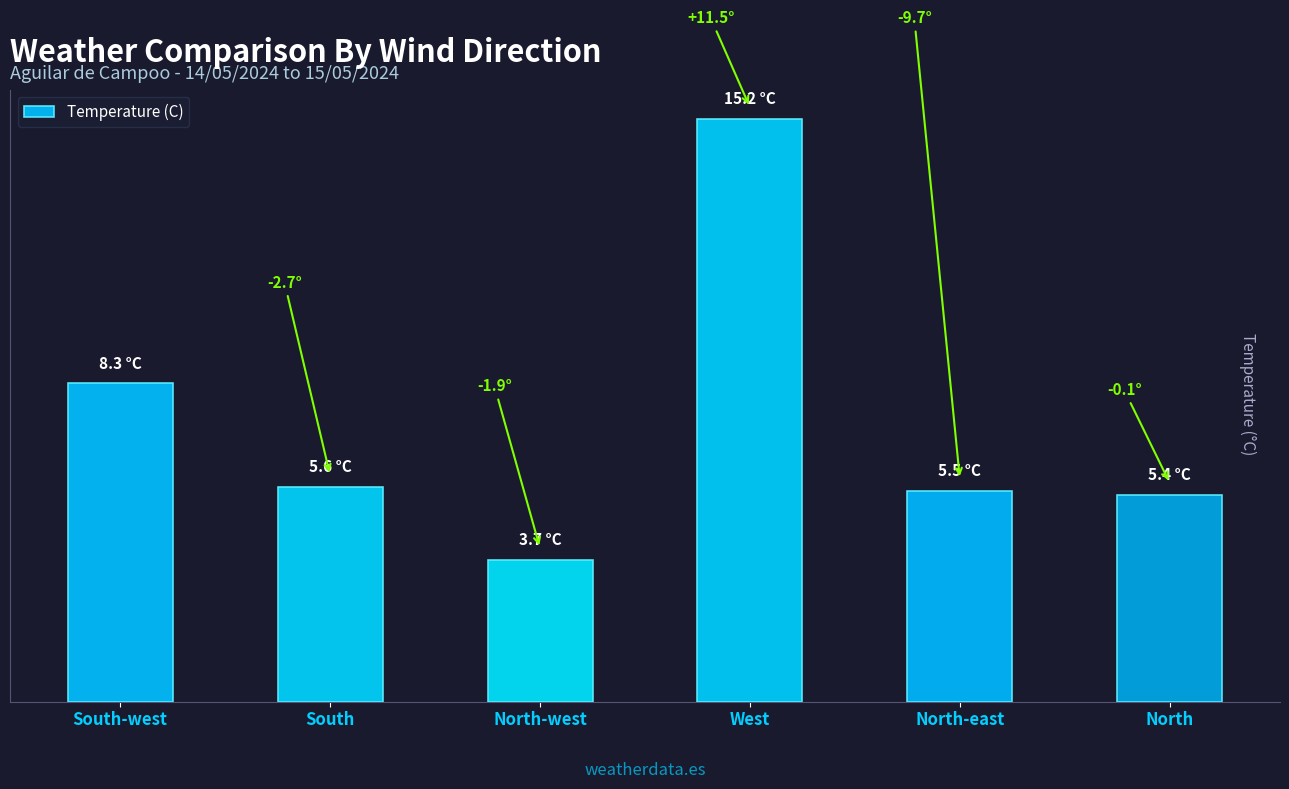

What is the label of the 1st bar from the right?

North